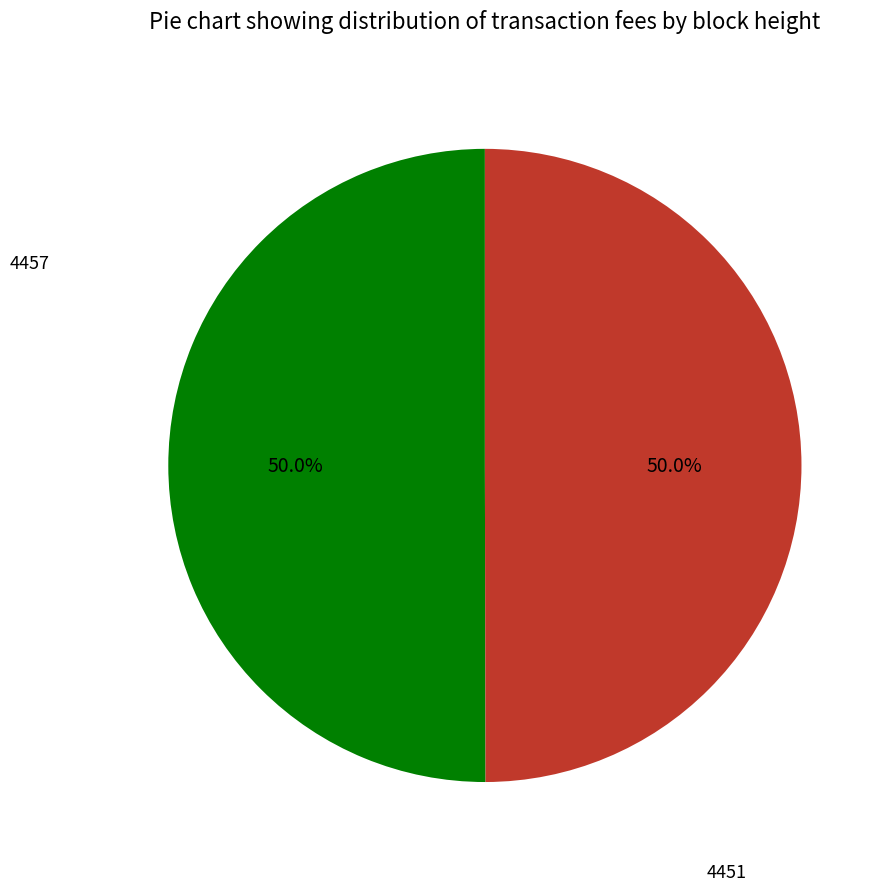

Is it true that 4457 is 50% of the pie?

True